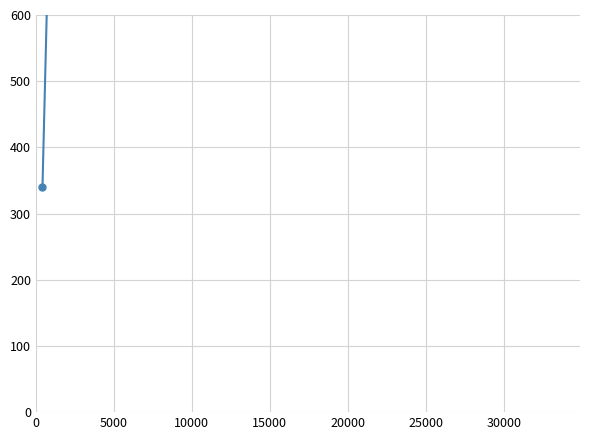

True or false: the data shows 2954 at 5000.

False